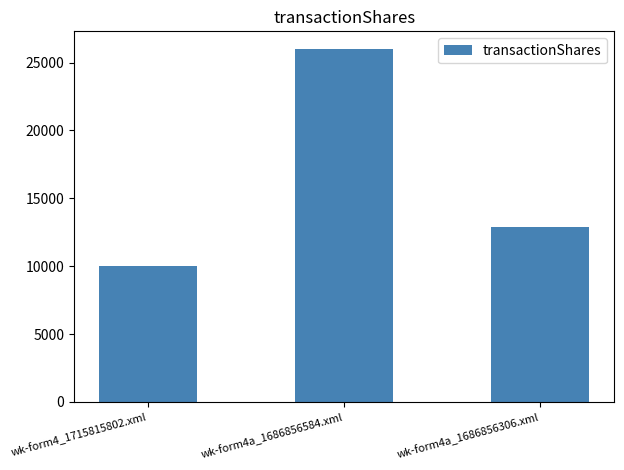

What is the change in value from wk-form4_1715815802.xml to wk-form4a_1686856584.xml?

+16000